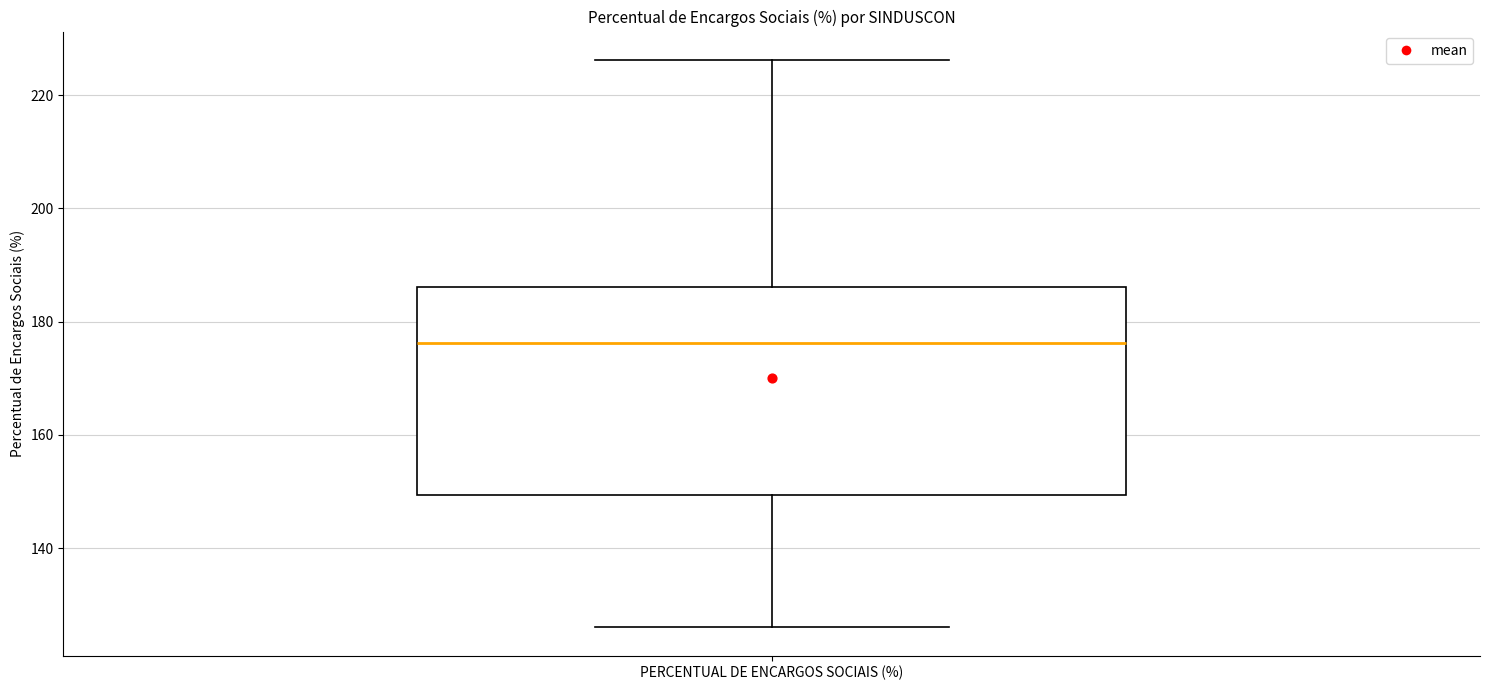

Transcribe this box plot: give where the median line is, the range the box spans, and where the two whiskers end, as read against the y-axis. The values are not printed on the chart, so give them approximately, as read against the axis.

median 176, box 150 to 186, whiskers 126 to 226